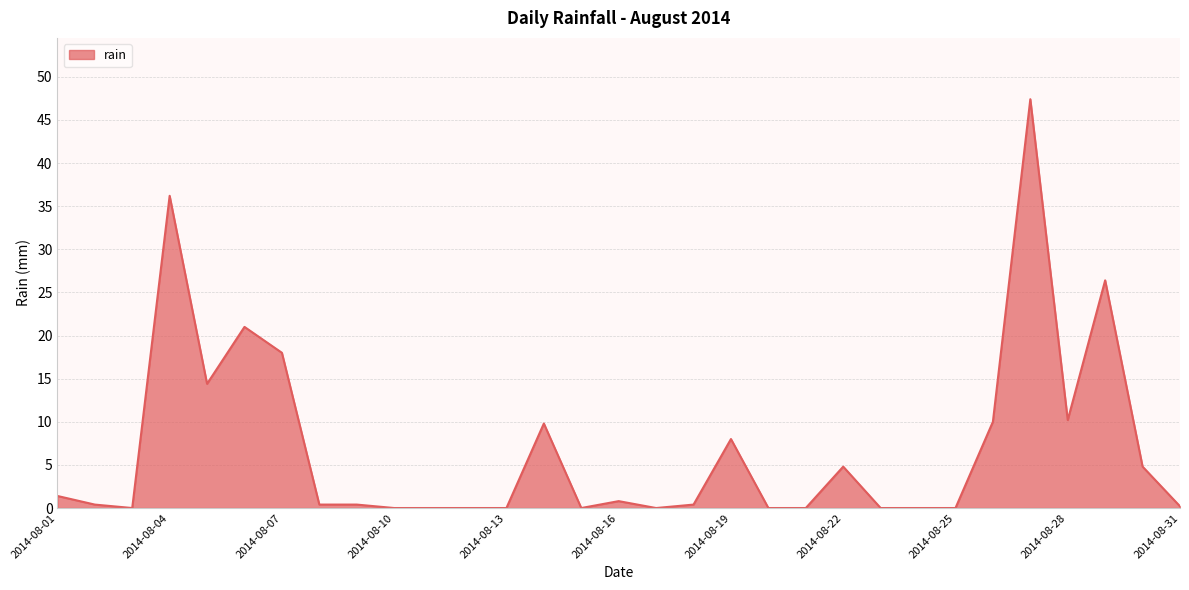

What is the difference between the maximum and minimum values?

47.4